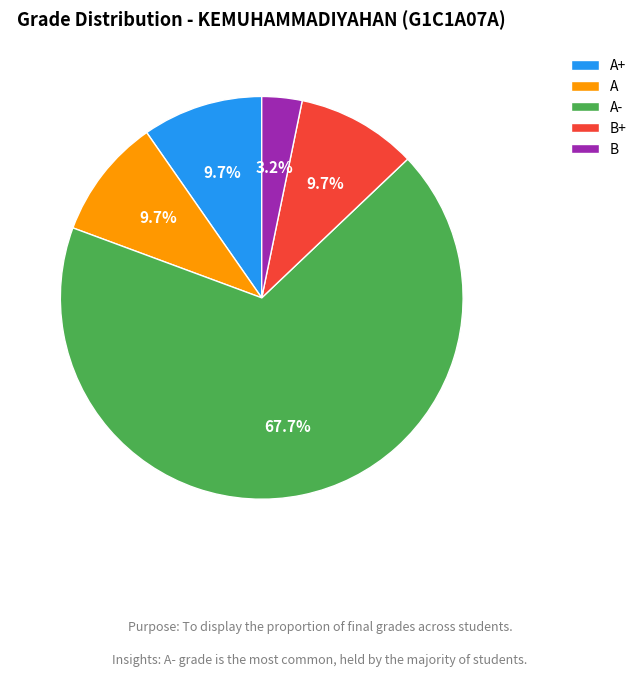

Approximately how many times larger is the value at A compared to A+?

1.0